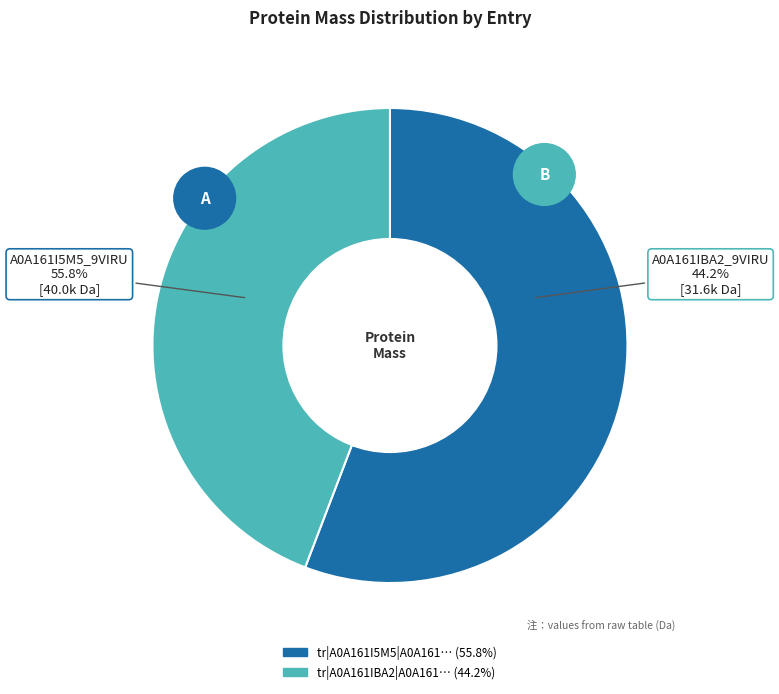

Rank the categories by value from lowest to highest.

tr|A0A161IBA2|A0A161IBA2_9VIRU, tr|A0A161I5M5|A0A161I5M5_9VIRU